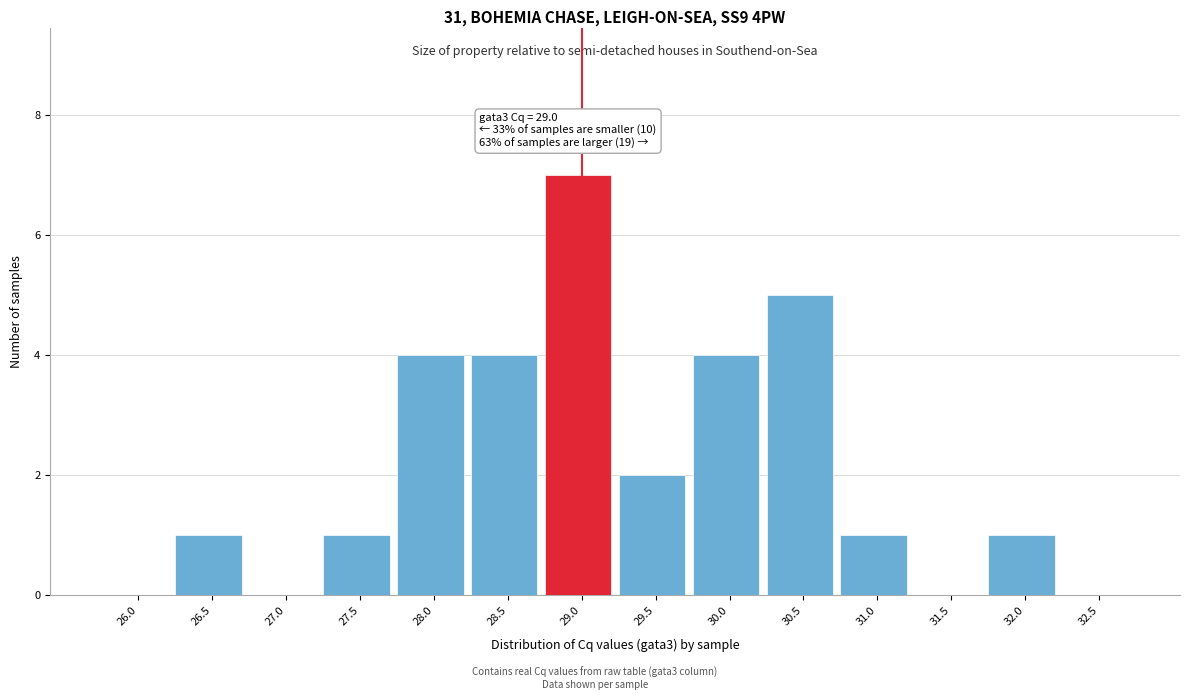

Reading left to right, extract all data points from this chart.

26.0=0	26.5=1	27.0=0	27.5=1	28.0=4	28.5=4	29.0=7	29.5=2	30.0=4	30.5=5	31.0=1	31.5=0	32.0=1	32.5=0